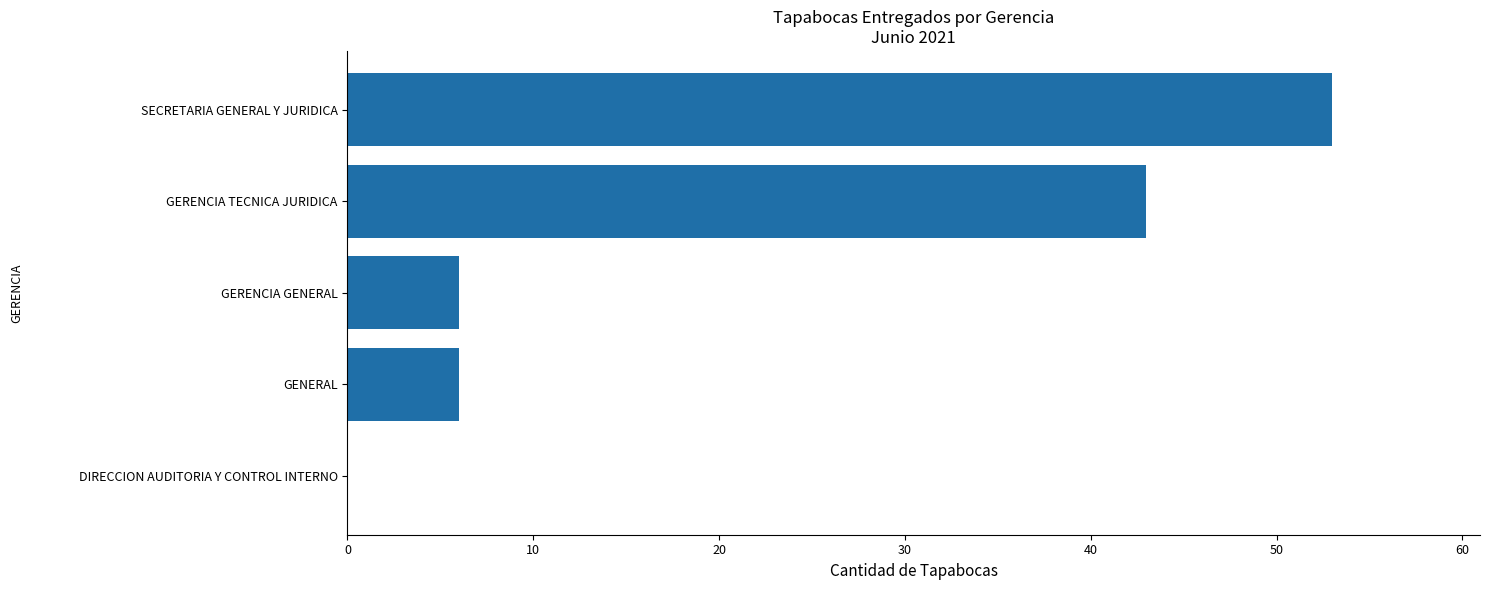

What is the change in value from GERENCIA GENERAL to GERENCIA TECNICA JURIDICA?

+37